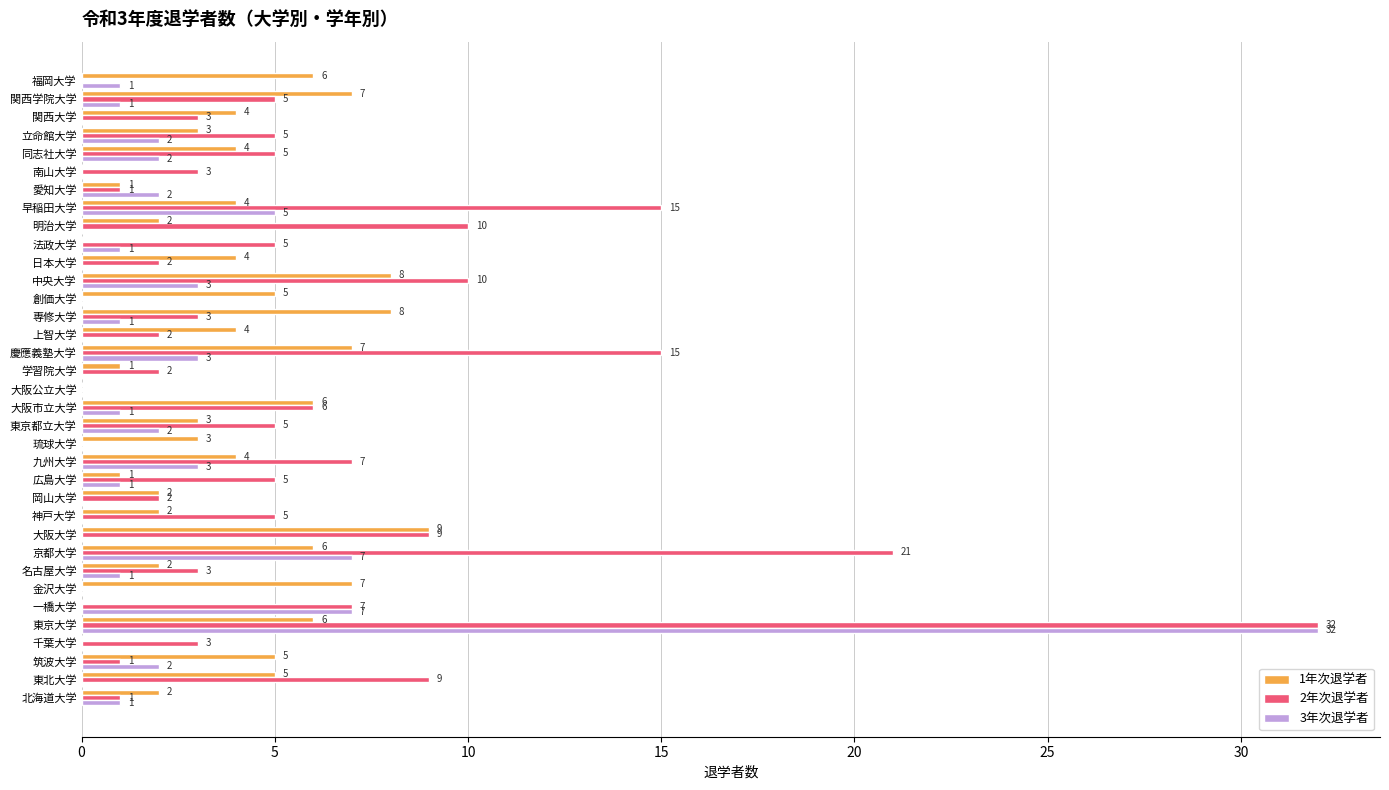

Is it true that 2年次退学者 equals 5 at 法政大学?

True